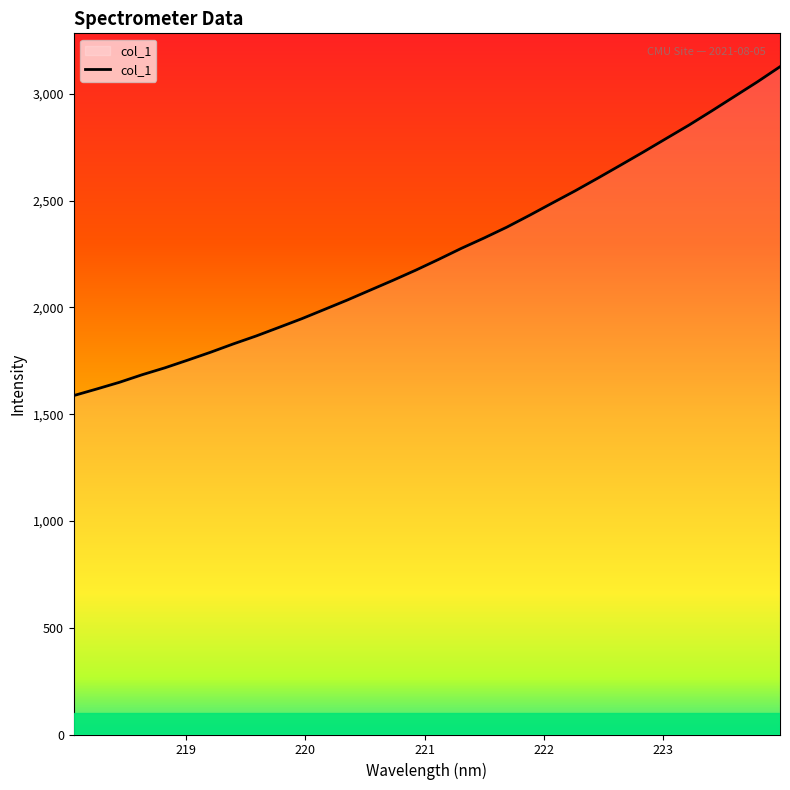

What is the minimum value shown in the chart?

1587.0